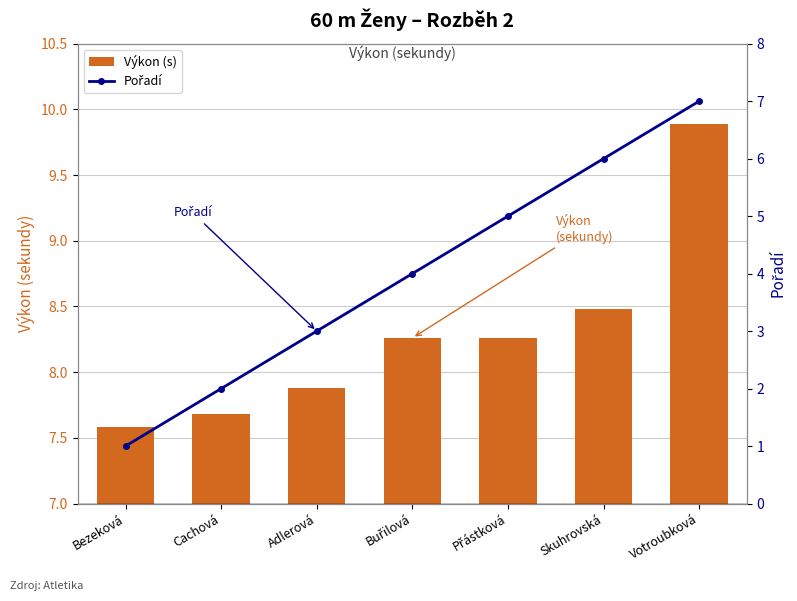

At which label is Pořadí closest to 4?

Buřilová